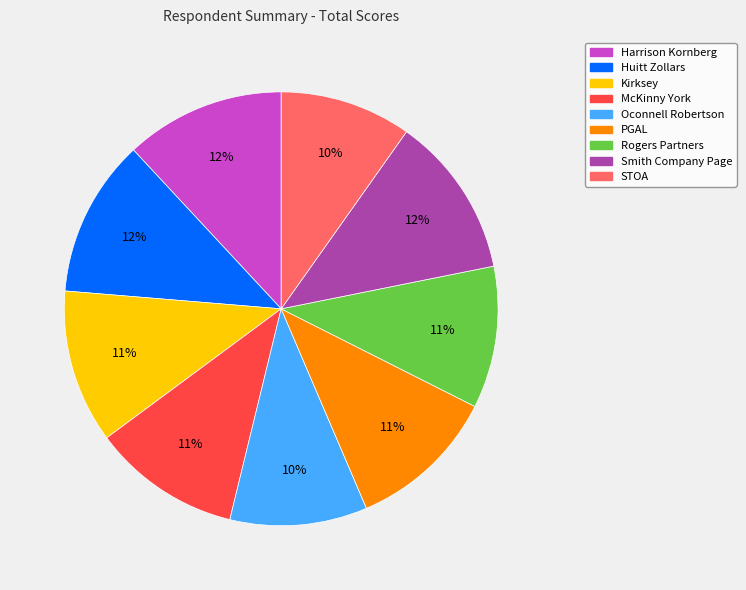

Do Oconnell Robertson and Kirksey together represent more than half of the pie?

No